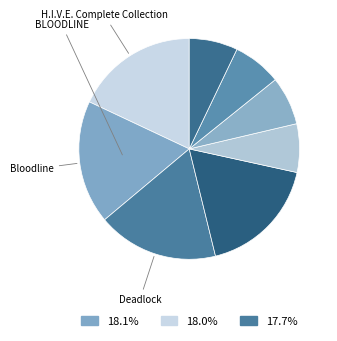

Count the number of slices in the pie.

8